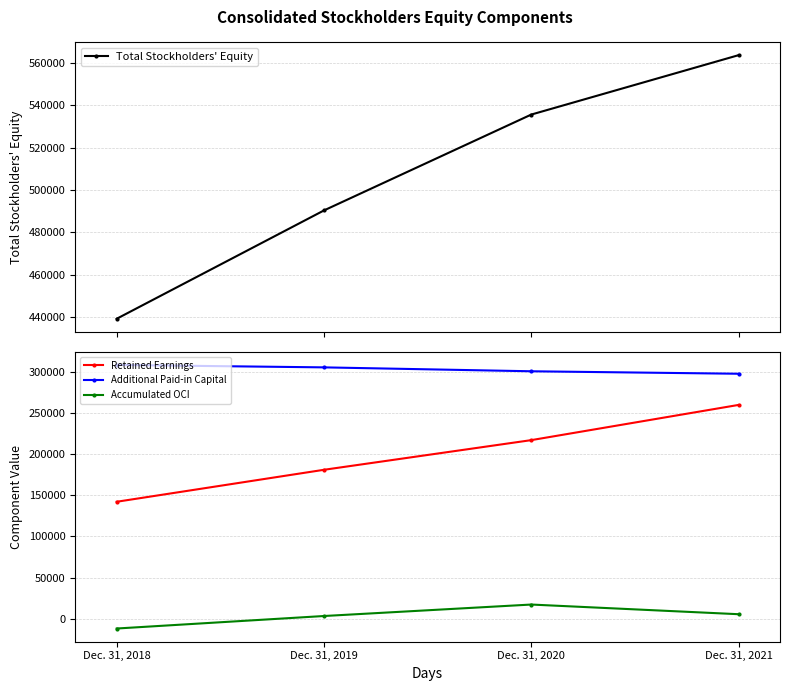

True or false: Accumulated OCI has more than 2 points higher than both neighbors.

False